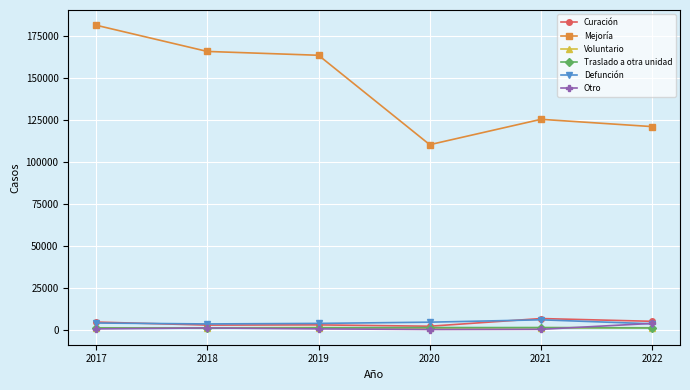

Which series changed the most between 2018 and 2021?

Mejoría